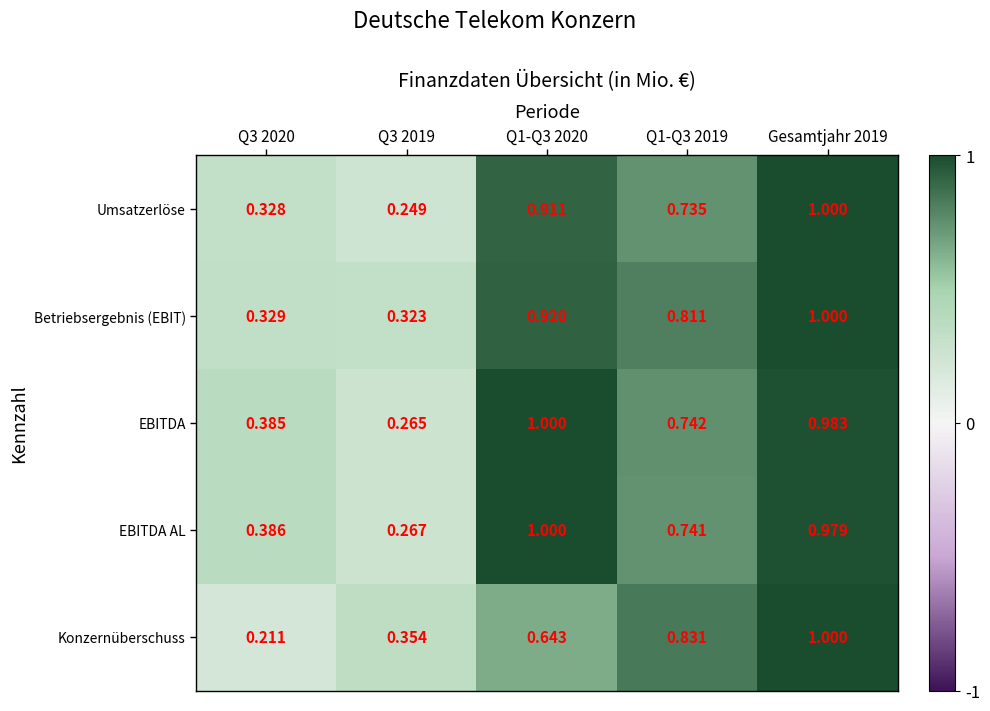

Which series has the largest total across all categories?

Betriebsergebnis (EBIT)